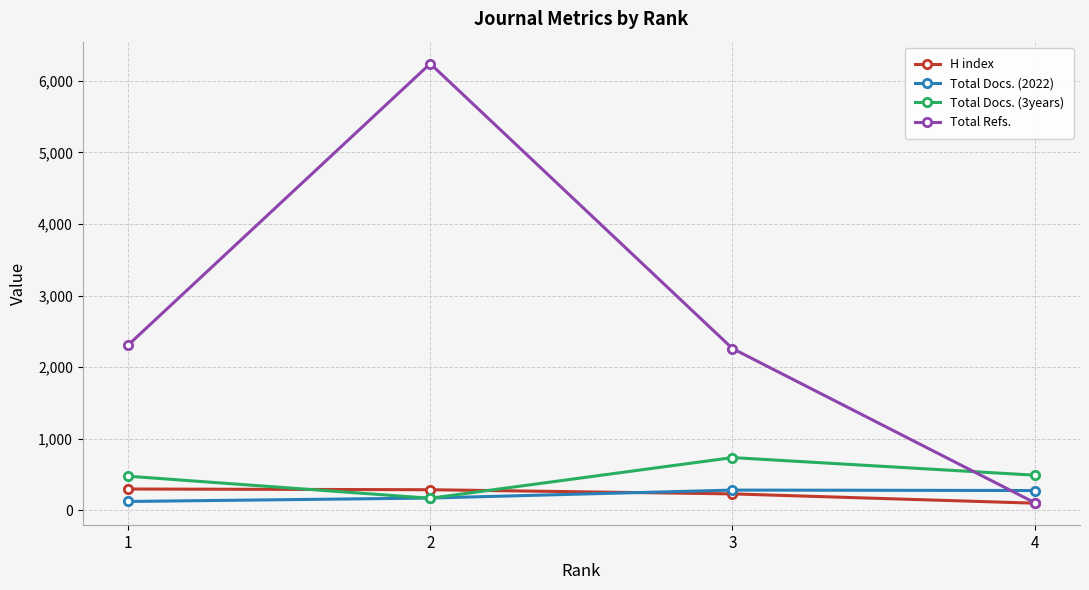

How many times do Total Refs. and Total Docs. (3years) cross each other?

1